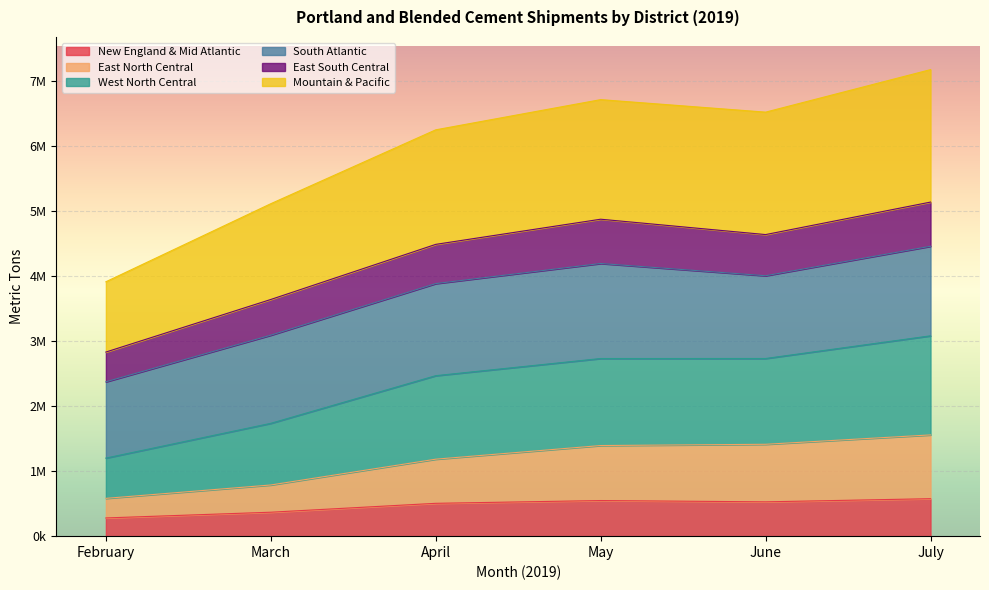

Where does the West North Central series first go above 6523239?

May